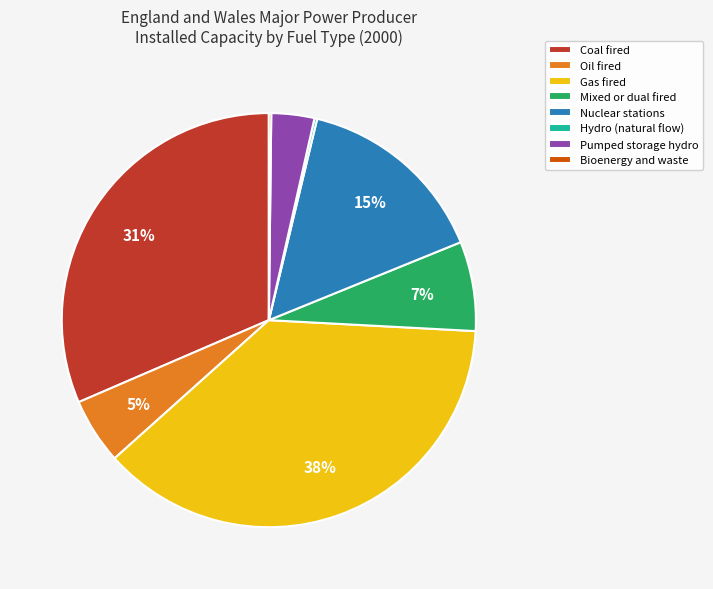

To the nearest percent, what is the average slice percentage?

12%